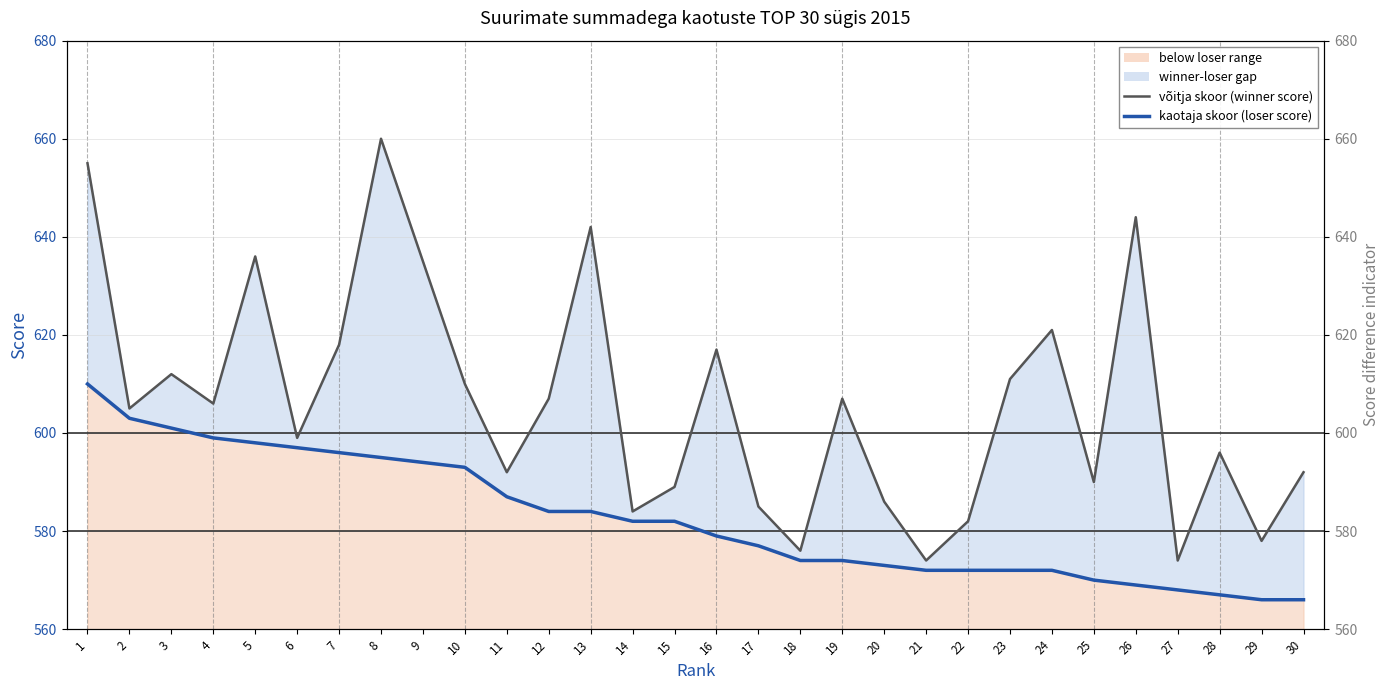

Which series changed the most between 11 and 17?

kaotaja skoor (observations)